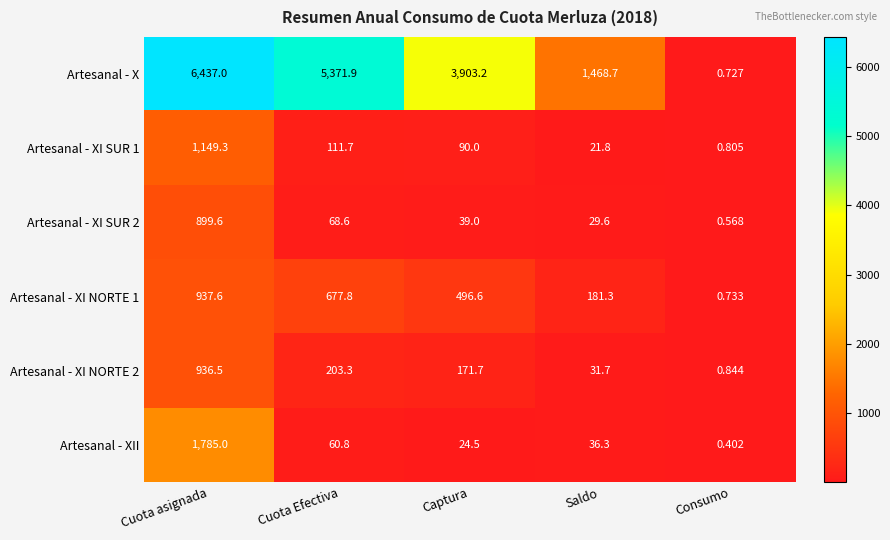

Which series has the widest spread of values?

Artesanal - X